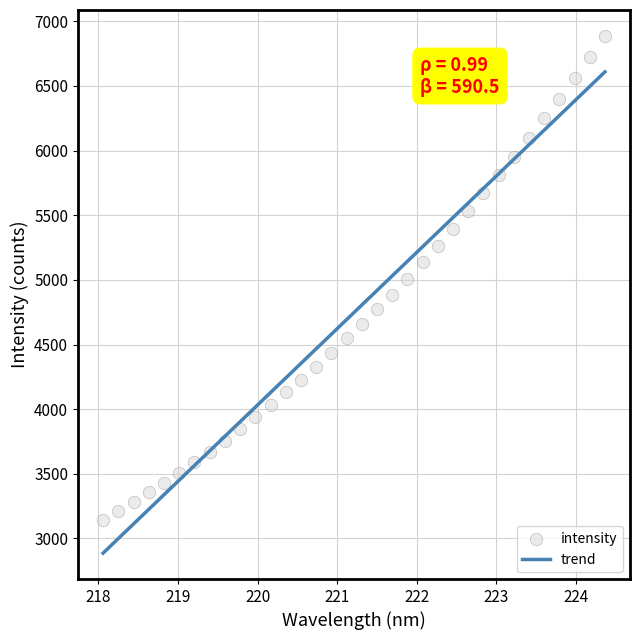

What is the range of X values (max minus min)?

6.3